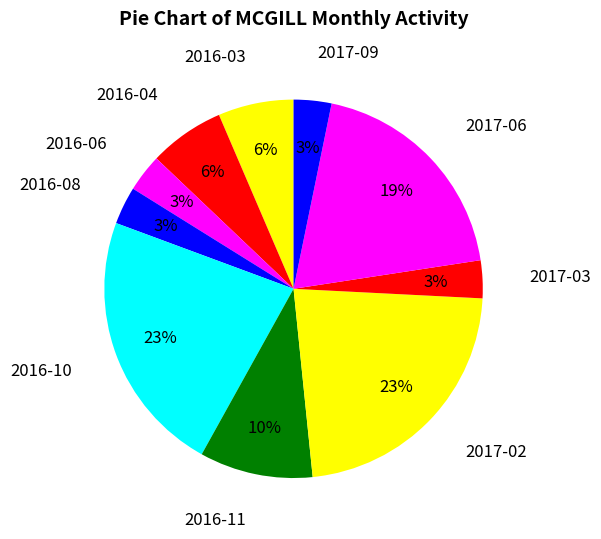

How many slices are in this pie chart?

10